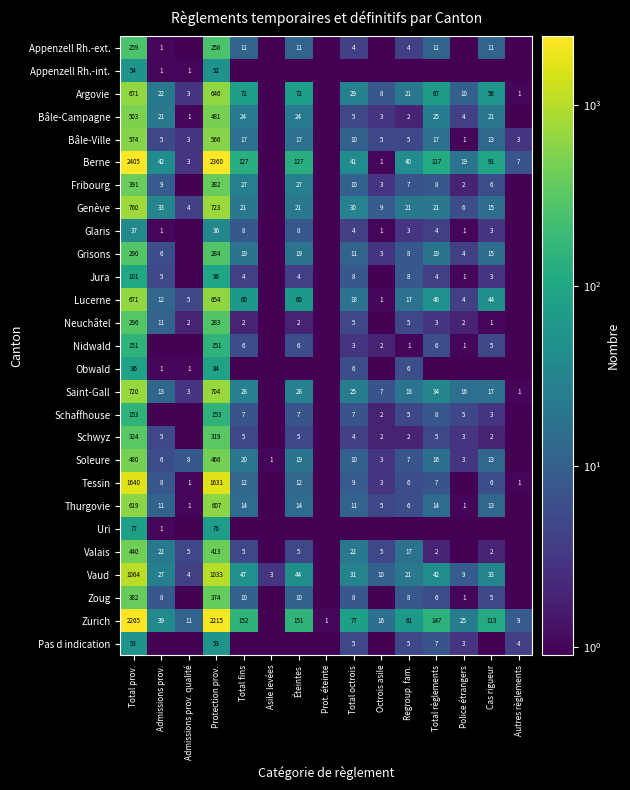

What is the sum of the Genève values at Octrois asile and Total prov.?

769.0